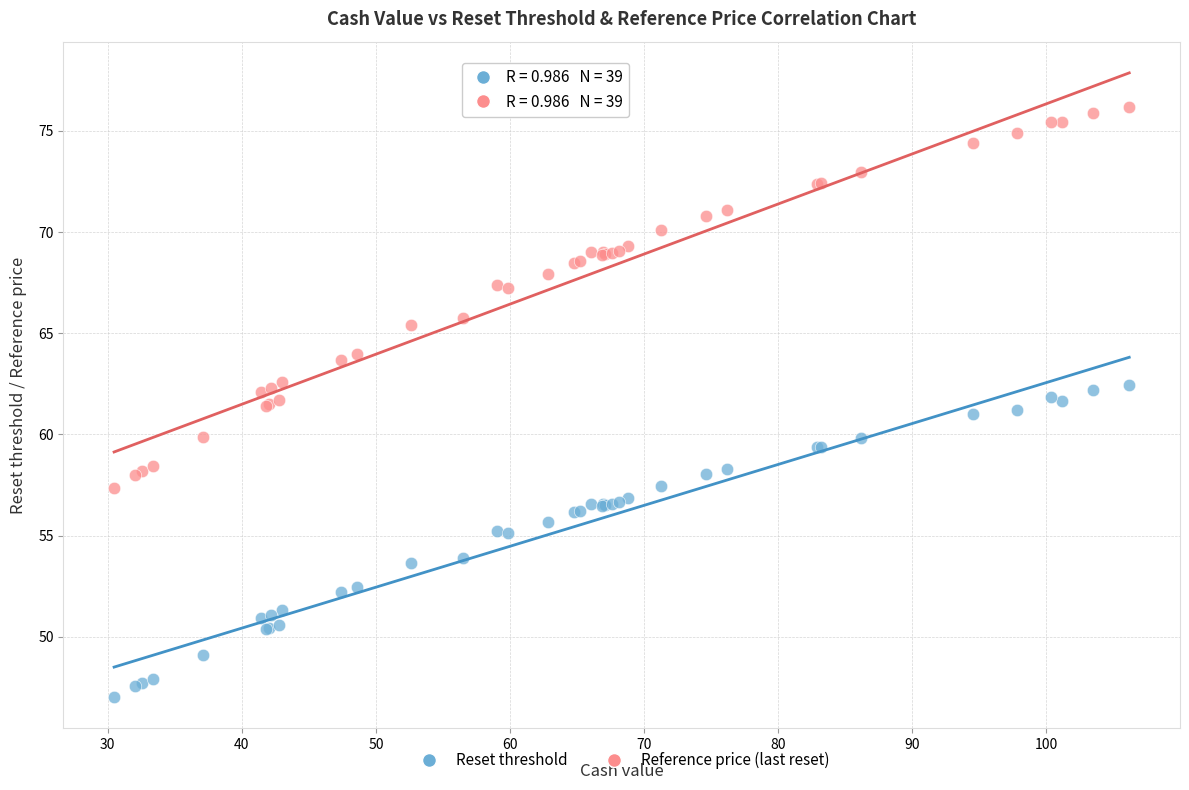

What is the X range (max minus min) for the scatter plot?

75.7